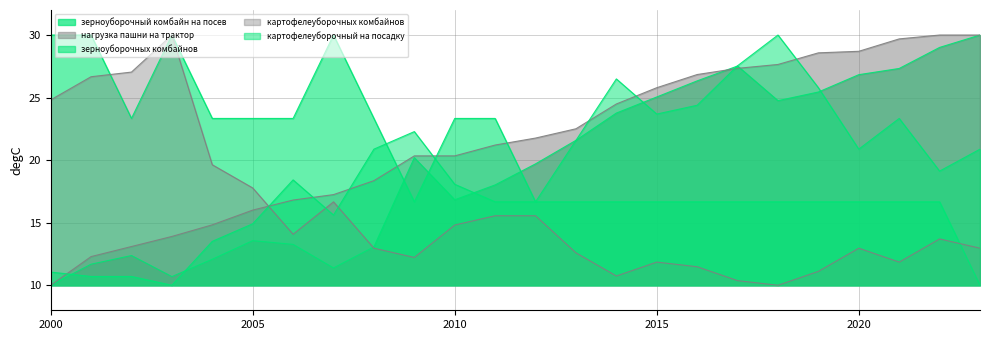

Is the value of зерноуборочный комбайн на посев at 2004 greater than the value of зерноуборочных комбайнов at 2021?

No